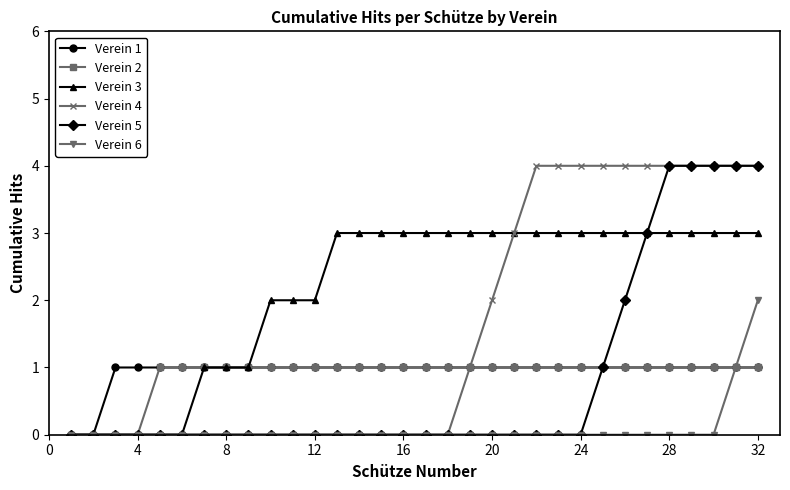

How many lines are shown in the chart?

6